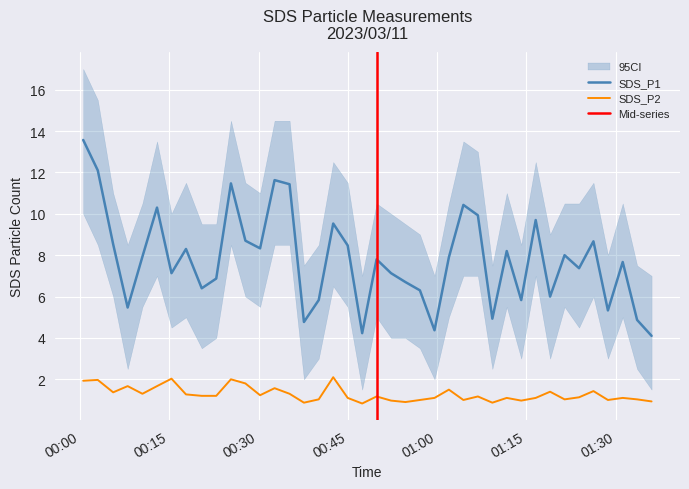

Where does the SDS_P2 series first go above 1?

2023/03/11 00:00:33